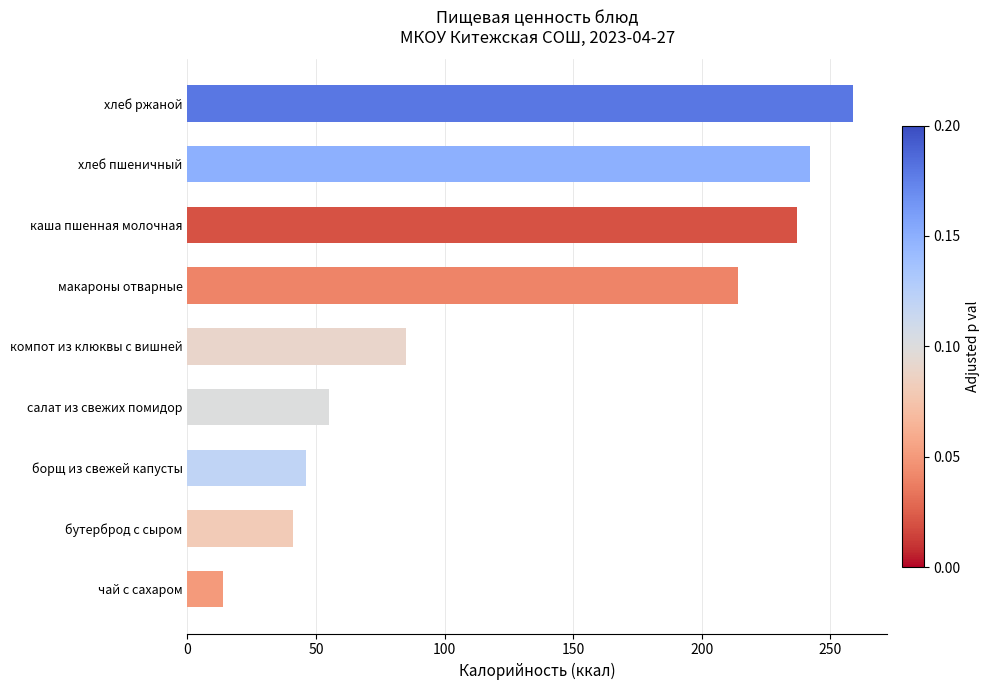

How many values are below 85?

4